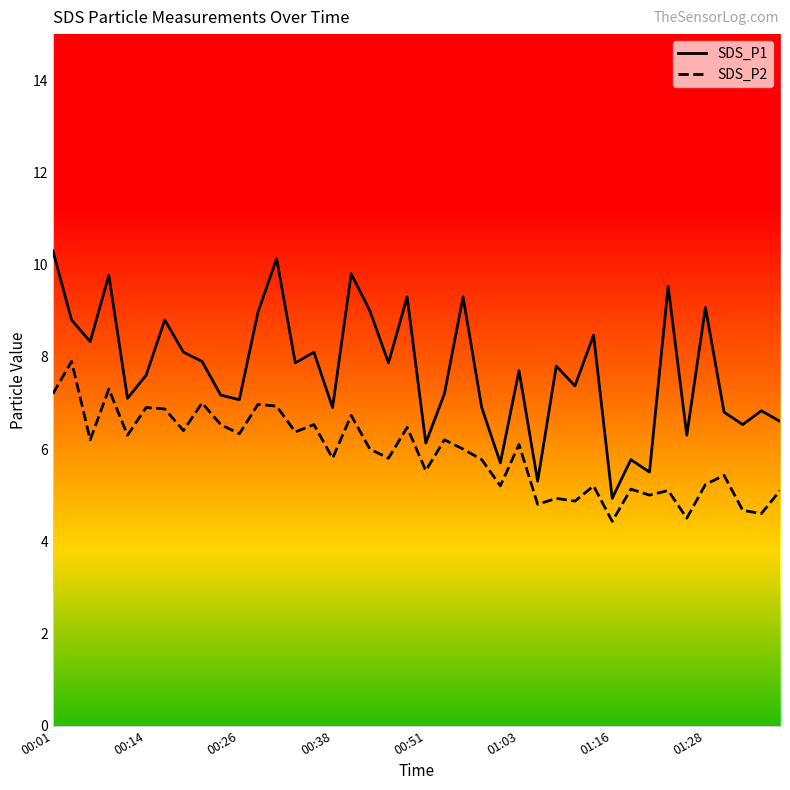

Which series has the widest spread of values?

SDS_P1